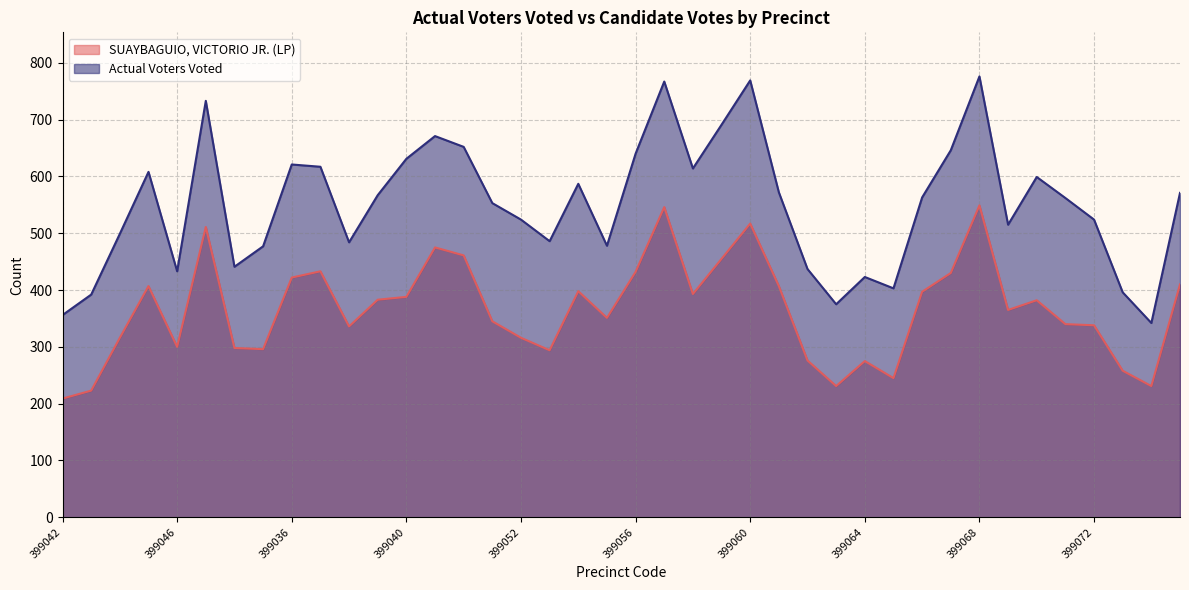

Where is Actual Voters Voted nearest to the value 559?

399071